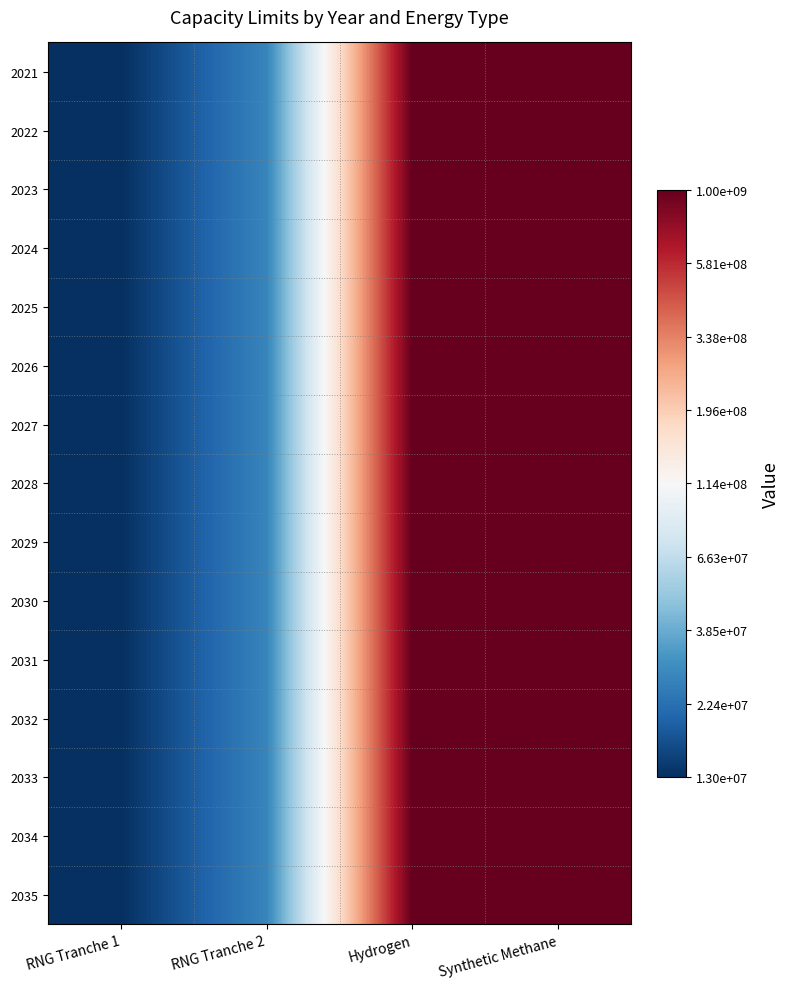

Which has a higher value, Synthetic Methane or RNG Tranche 2?

Synthetic Methane